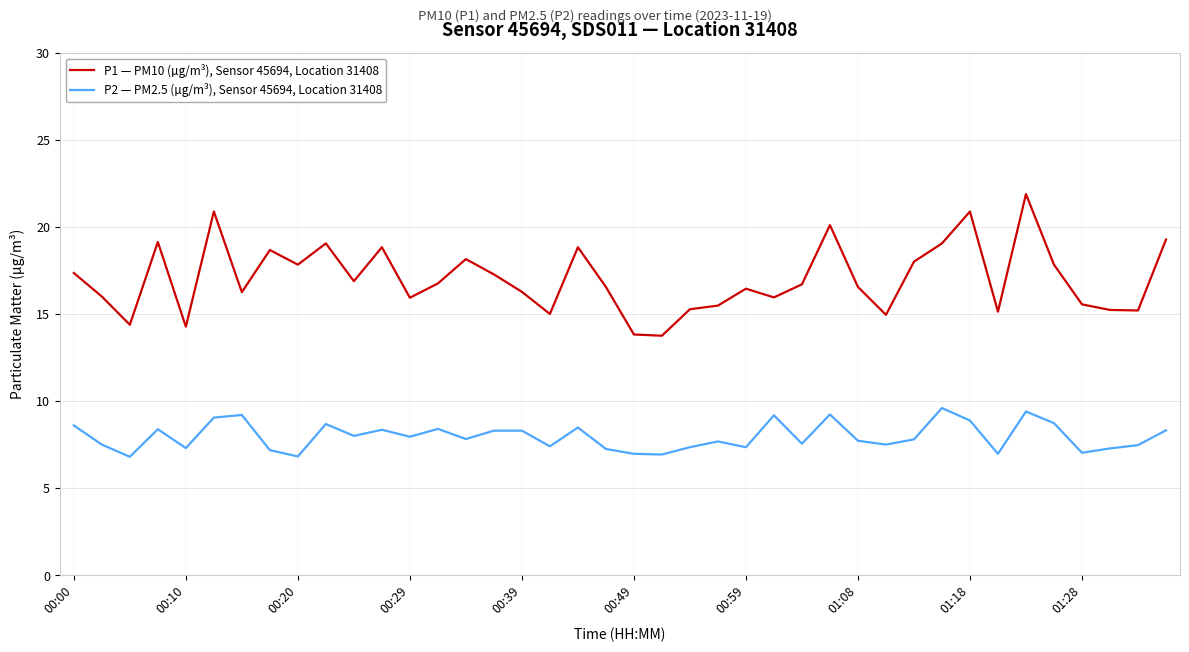

Which series has the largest range (max minus min)?

P1 — PM10 (µg/m³), Sensor 45694, Location 31408